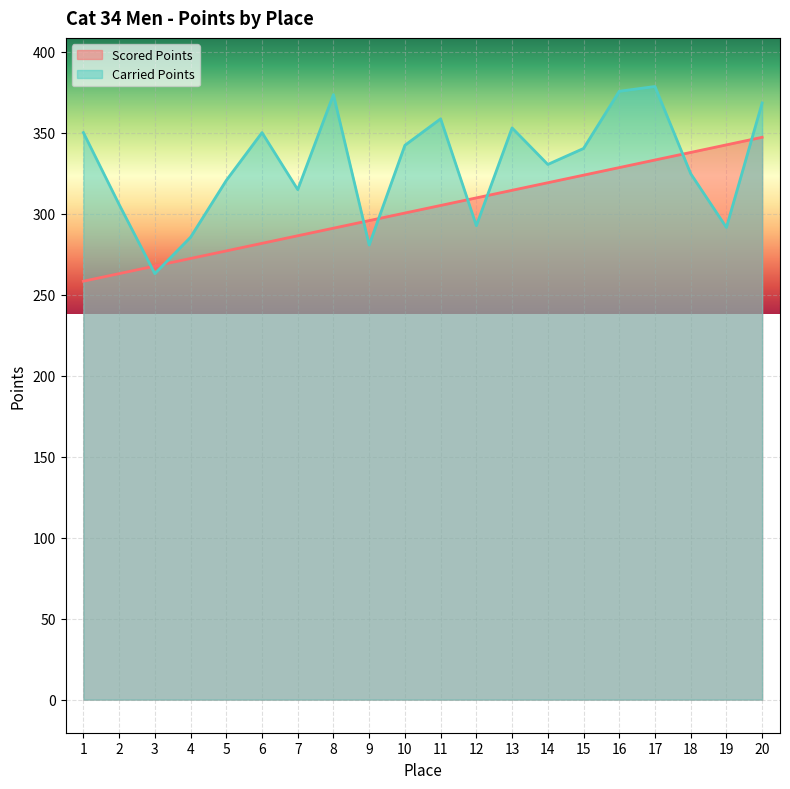

What is the difference between the Carried Points values at 8 and 17?

5.0